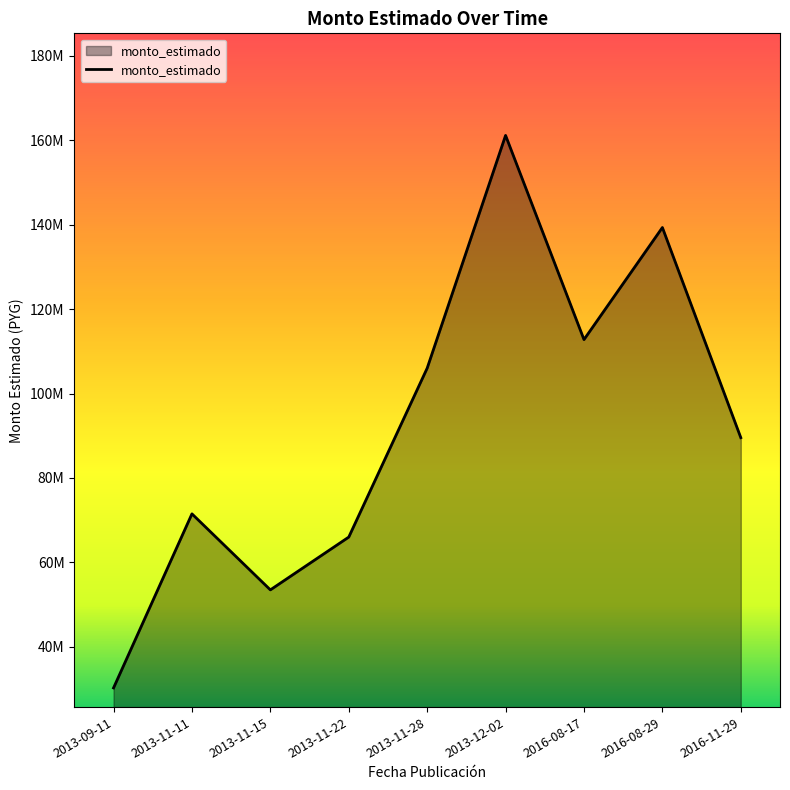

At which label is the value closest to 95704268?

2016-11-29